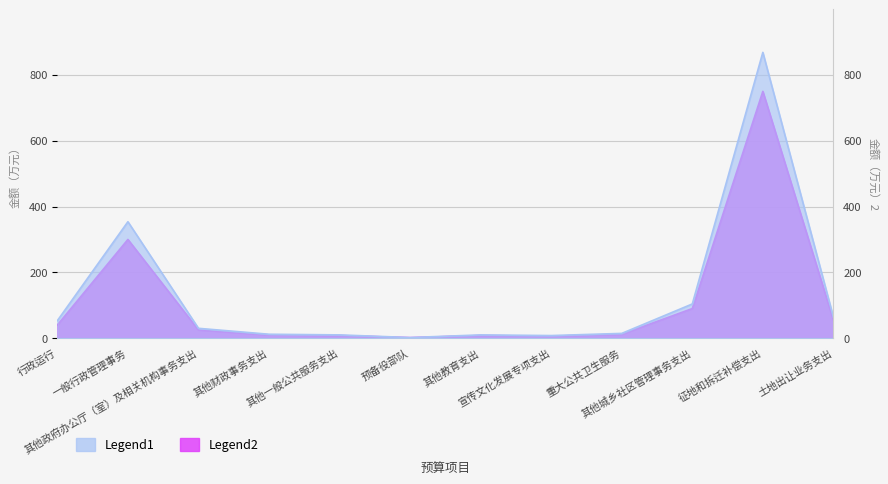

What is the smallest value displayed?

1.5